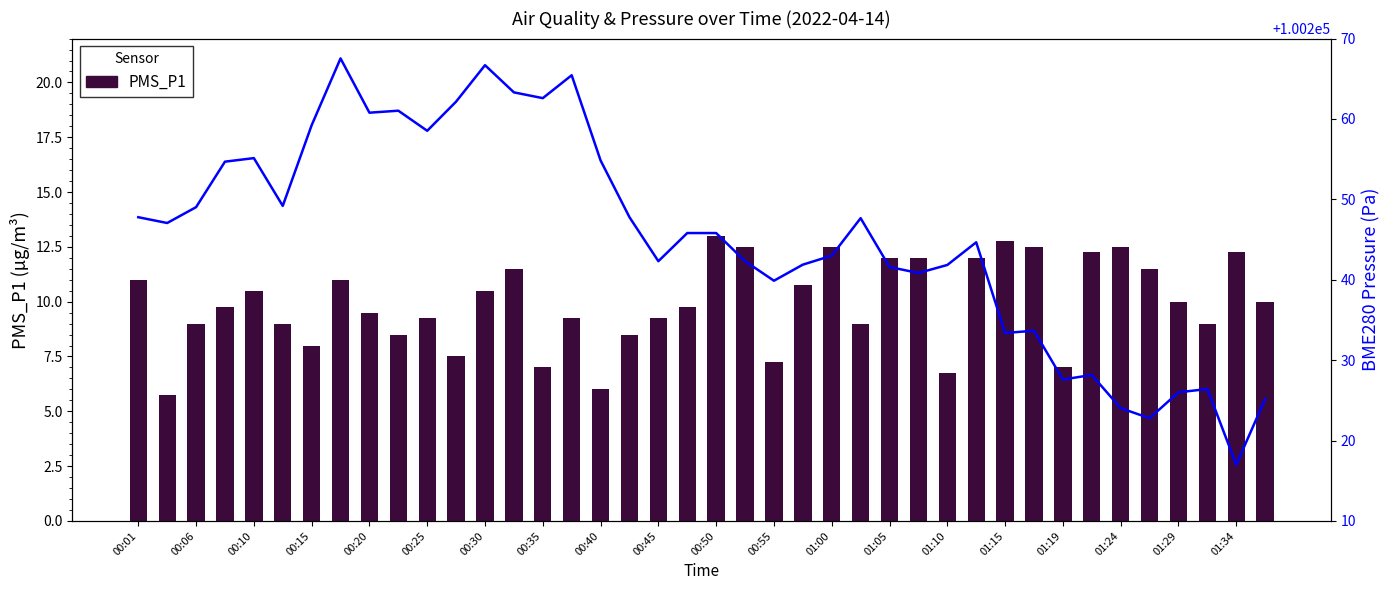

List the labels in order of PMS_P1 value, largest first.

20, 30, 21, 24, 31, 34, 33, 38, 26, 27, 29, 01:05, 35, 00:01, 00:35, 23, 00:20, 01:00, 36, 39, 00:15, 01:34, 00:40, 00:50, 01:15, 01:29, 00:10, 00:25, 25, 37, 00:45, 01:24, 00:30, 00:55, 22, 01:10, 32, 28, 01:19, 00:06